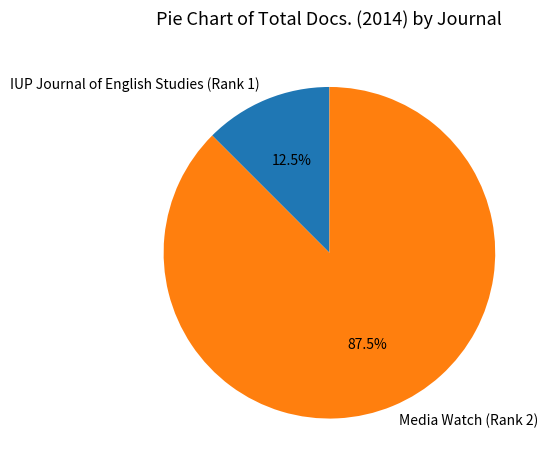

Combined, what portion of the pie is Media Watch (Rank 2) and IUP Journal of English Studies (Rank 1)?

100.0%